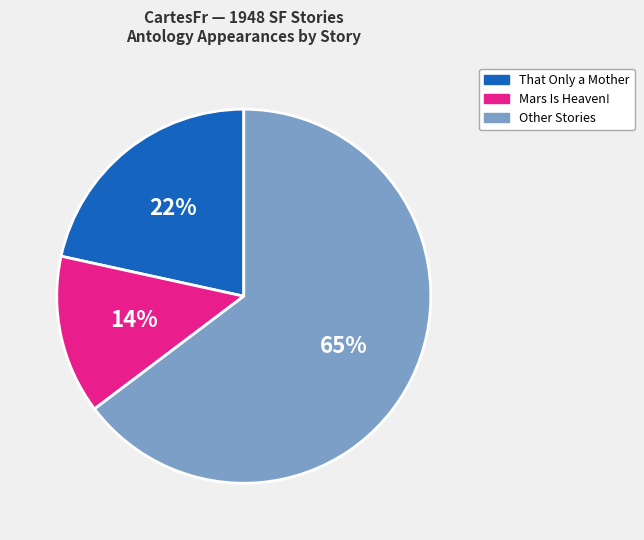

Is it true that Mars Is Heaven! is 14% of the pie?

True